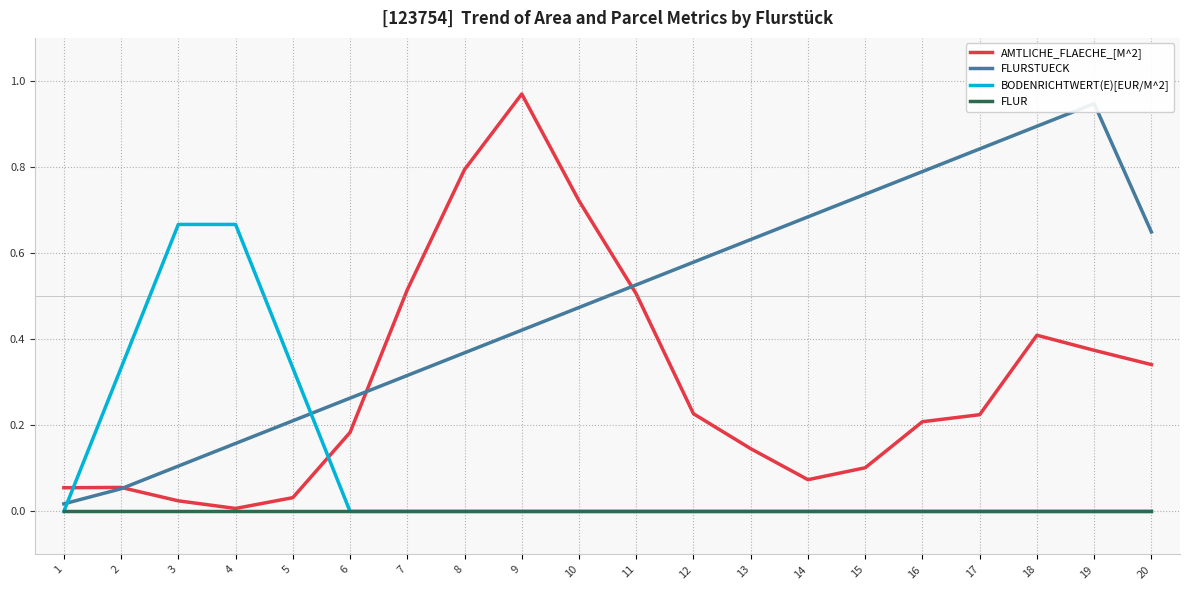

What is the total value across all series at 8?

1.2